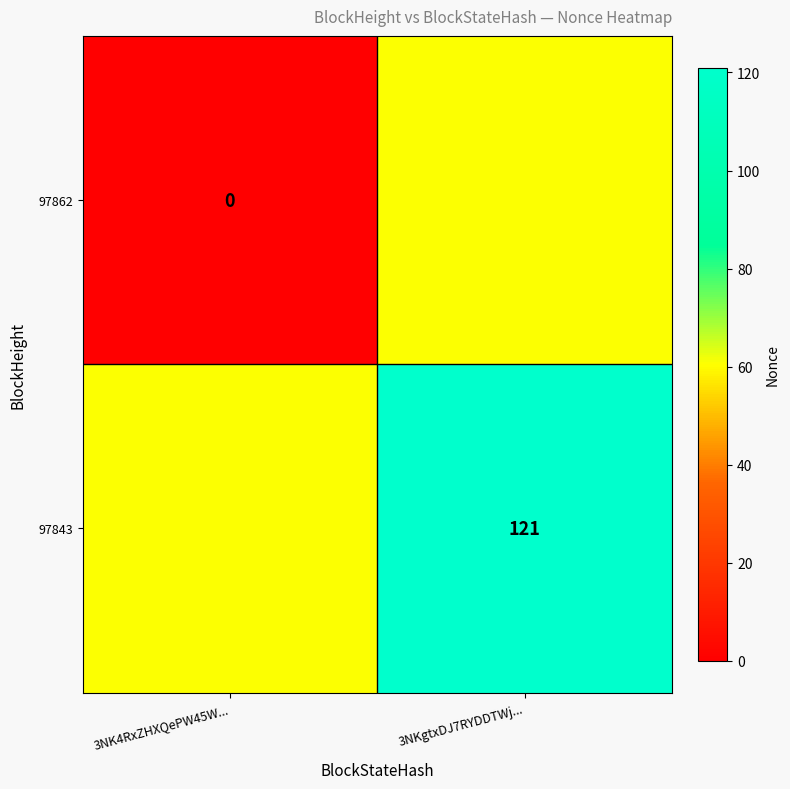

Is the value of 97862 at 3NK4RxZHXQePW45W... greater than the value of 97843 at 3NKgtxDJ7RYDDTWj...?

No